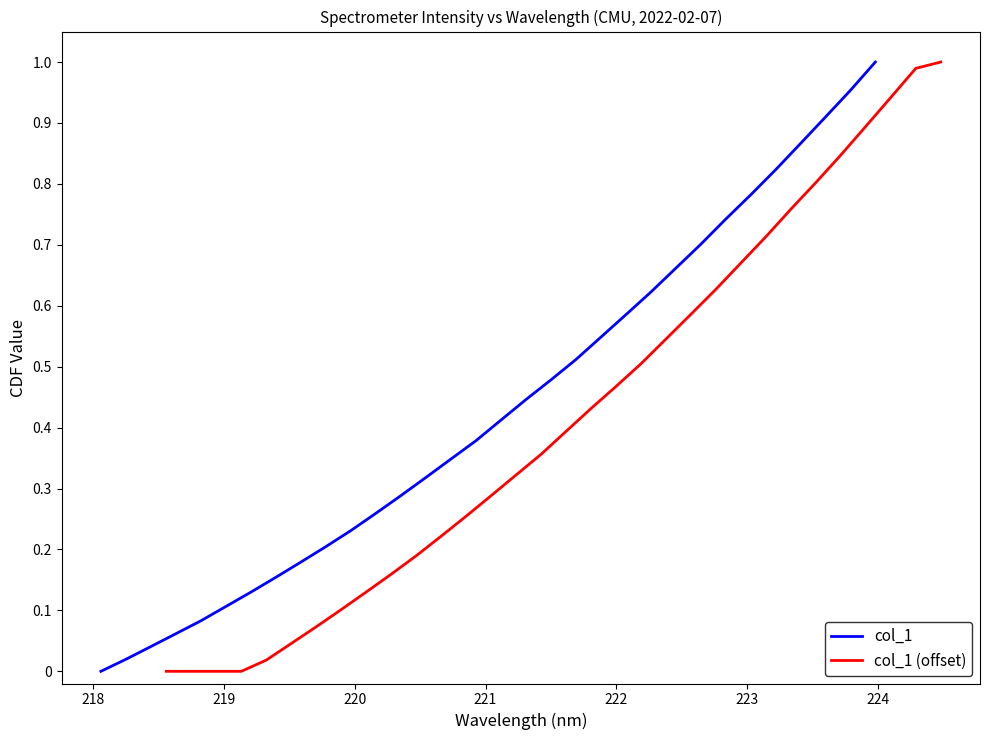

Which series ends up on top after the final intersection of col_1 and col_1 (offset)?

col_1 (offset)